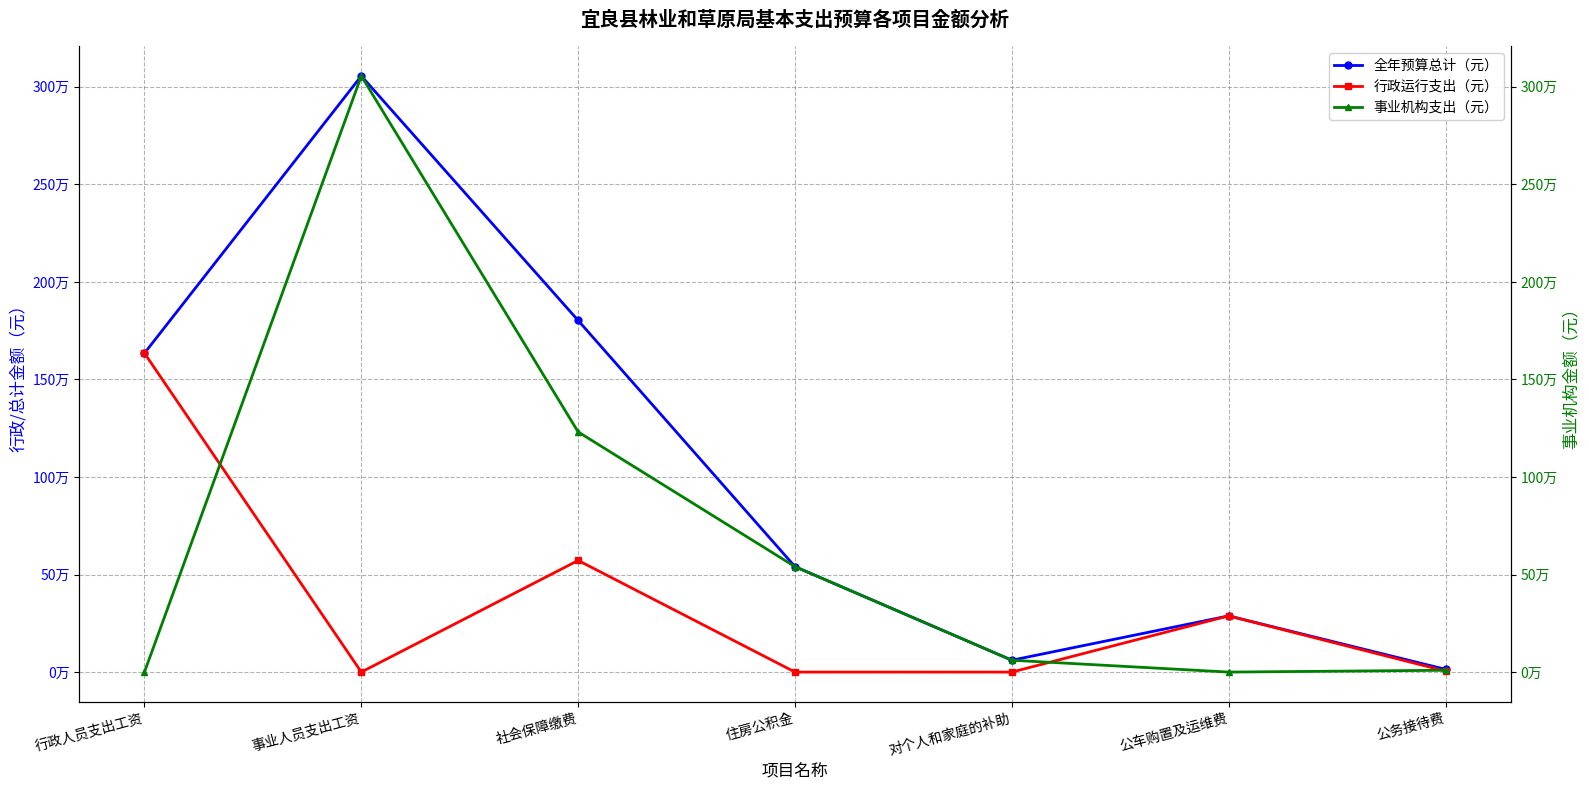

At which category is the sum across all series the highest?

事业人员支出工资